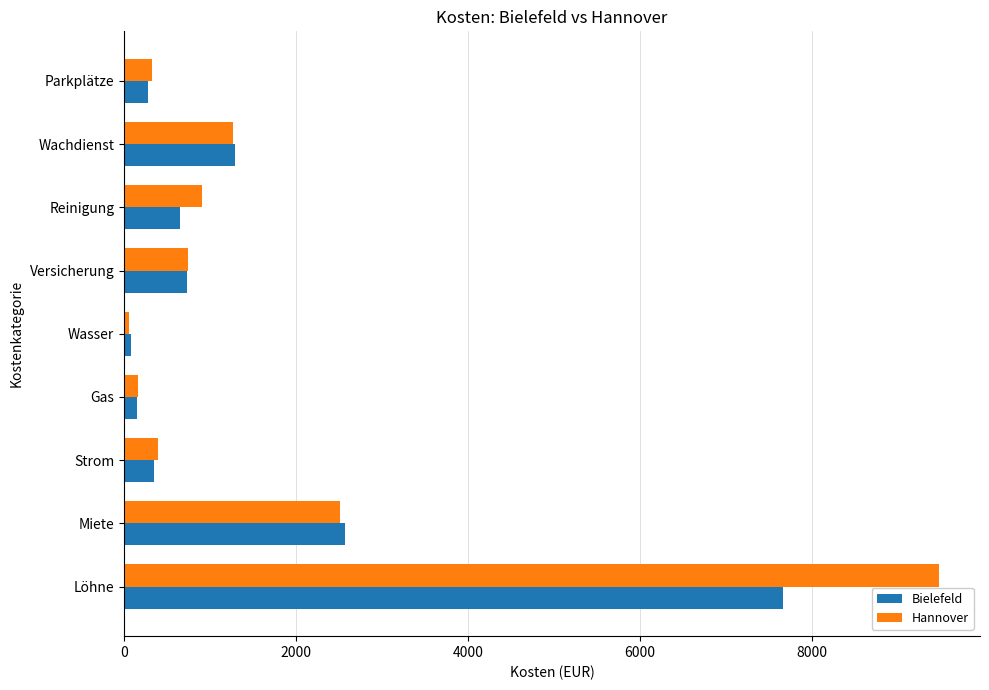

The value of Bielefeld at Versicherung is 1278.9. True or false?

False